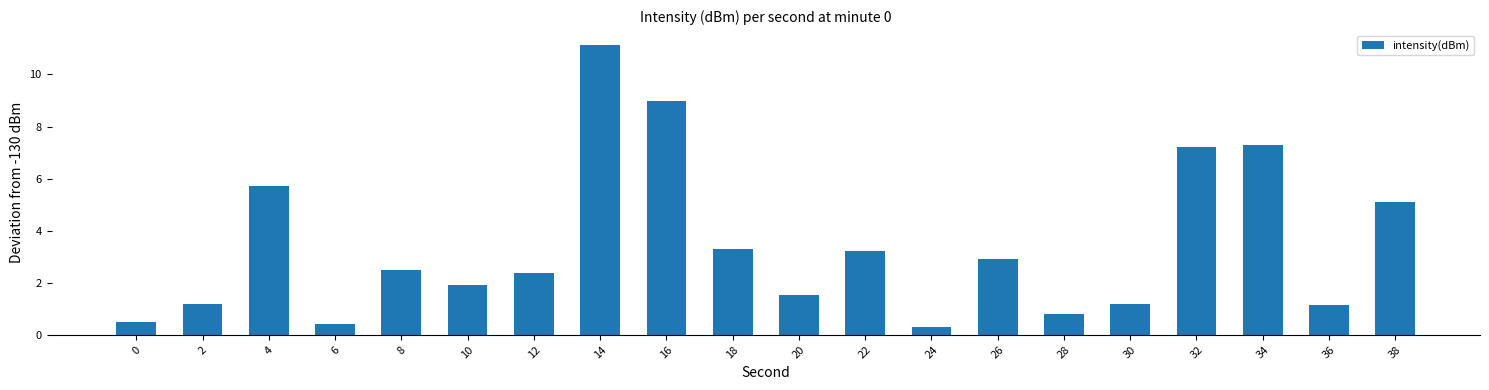

What is the smallest value displayed?

0.3